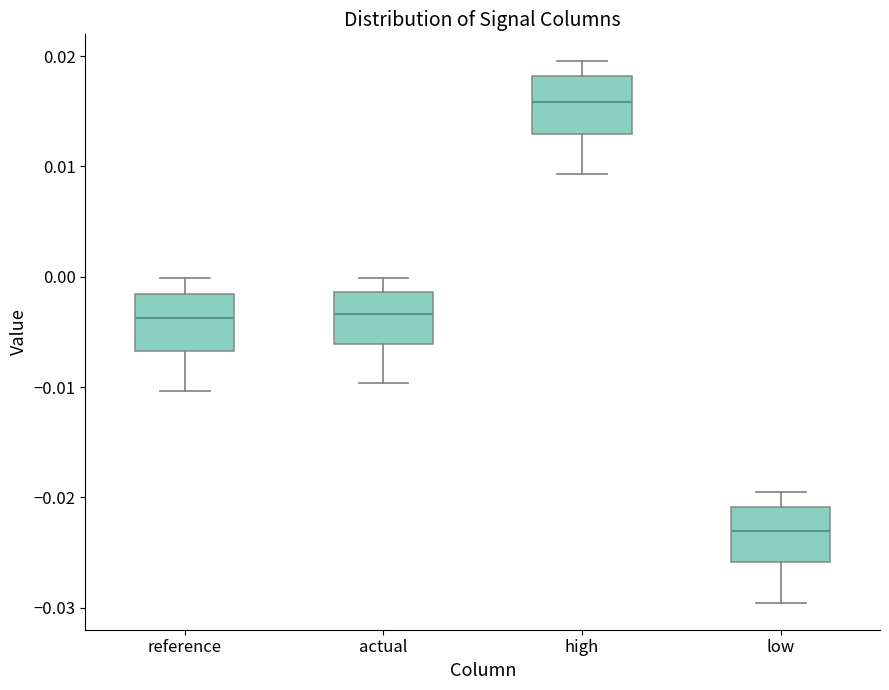

Where does the median line of the box for low sit on the y-axis? The values are not printed on the chart, so give them approximately, as read against the axis.

-0.023